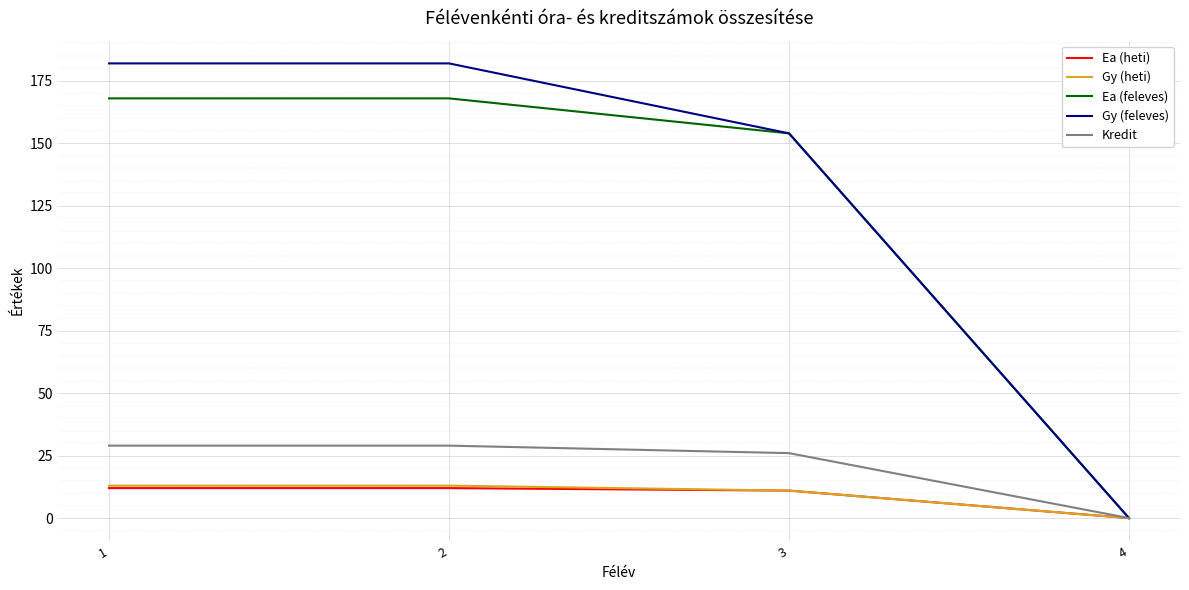

Which series has the widest spread of values?

Gy (feleves)